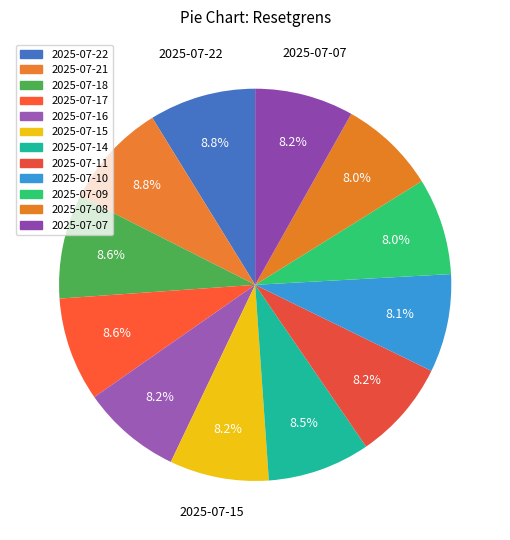

Which slice is the largest?

2025-07-22